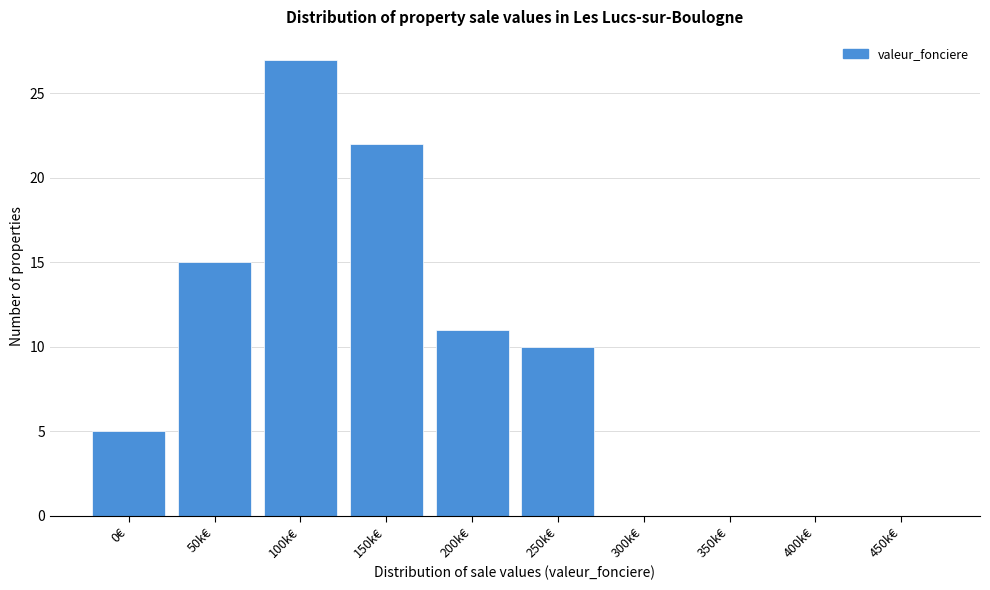

Reading left to right, what are all the values shown in this chart?

0€=5	50k€=15	100k€=27	150k€=22	200k€=11	250k€=10	300k€=0	350k€=0	400k€=0	450k€=0